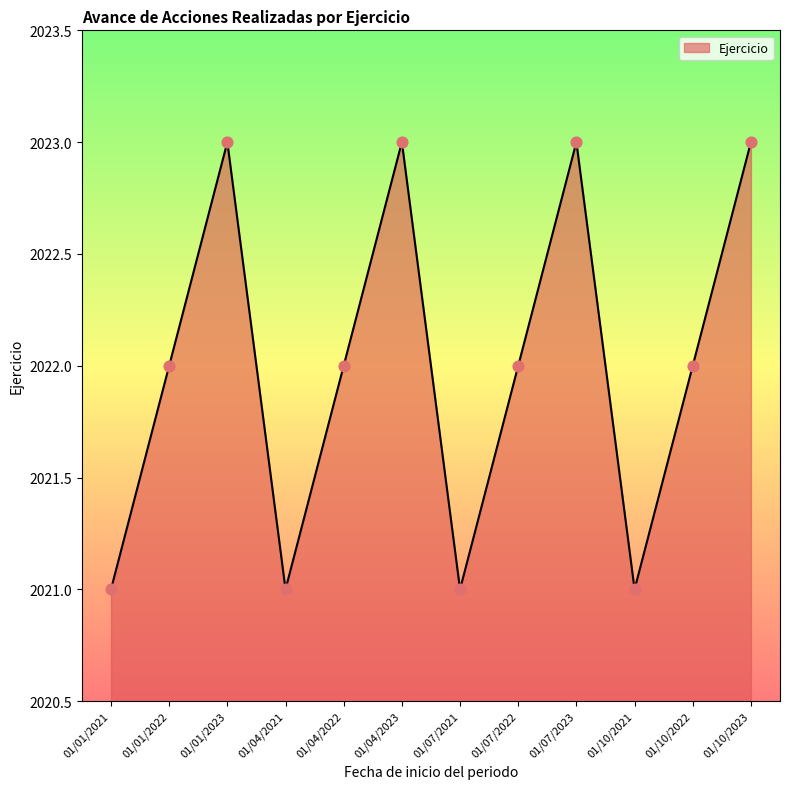

What is the change in value from 01/04/2021 to 01/04/2023?

+2